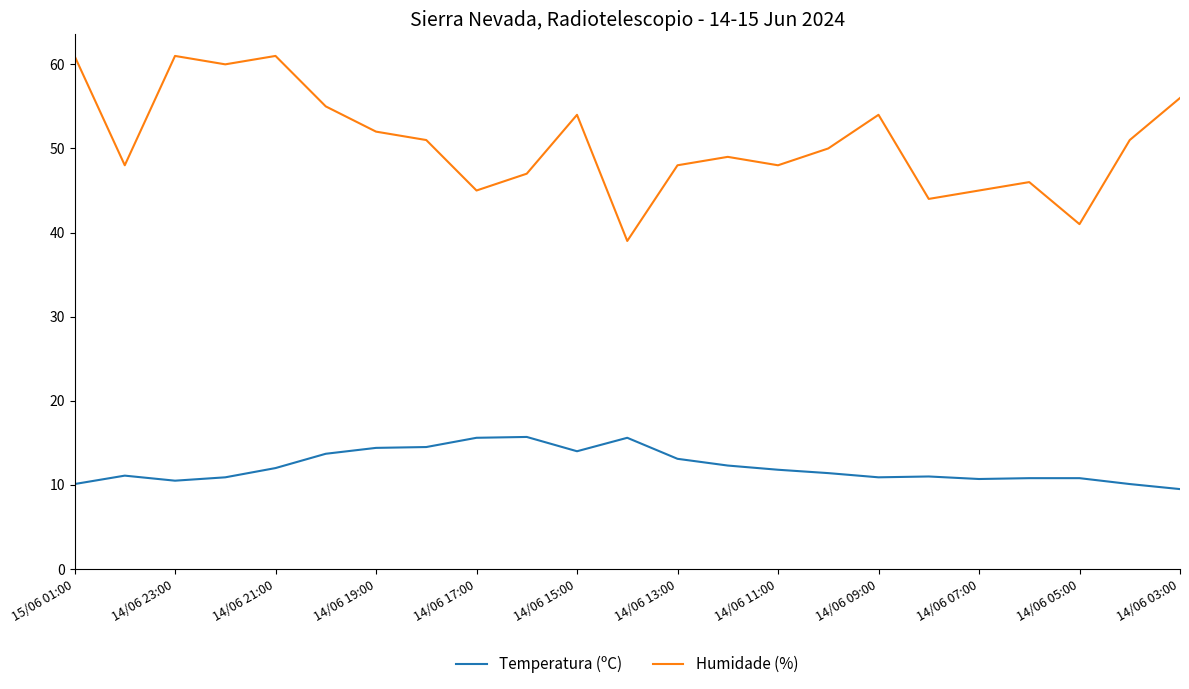

What is the difference between the maximum and minimum values in the Humidade (%) series?

22.0